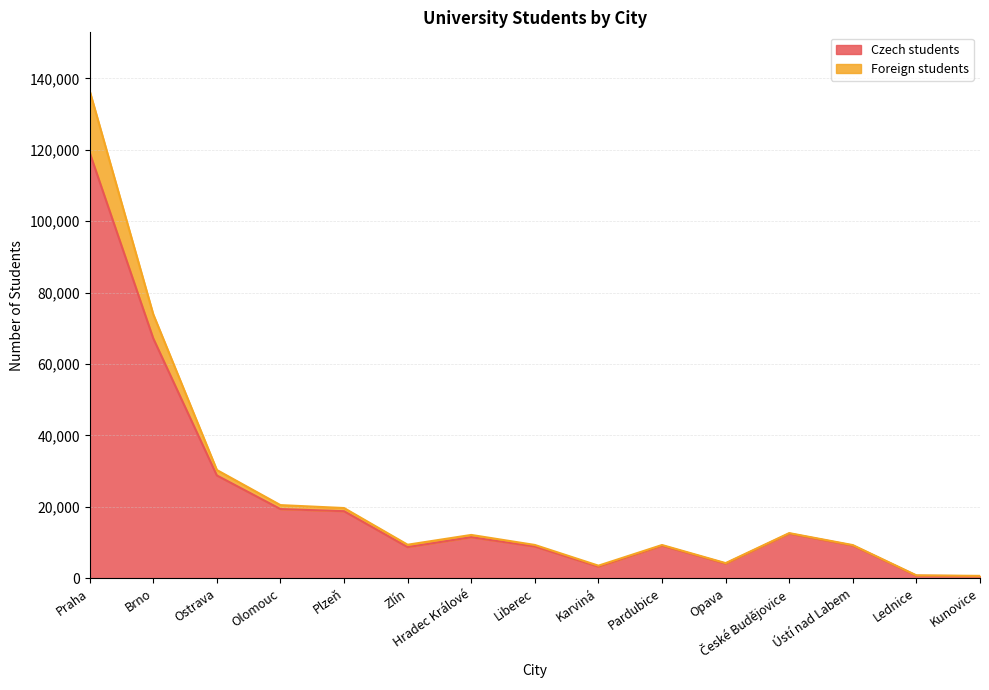

At how many categories does at least one series exceed 31850?

2